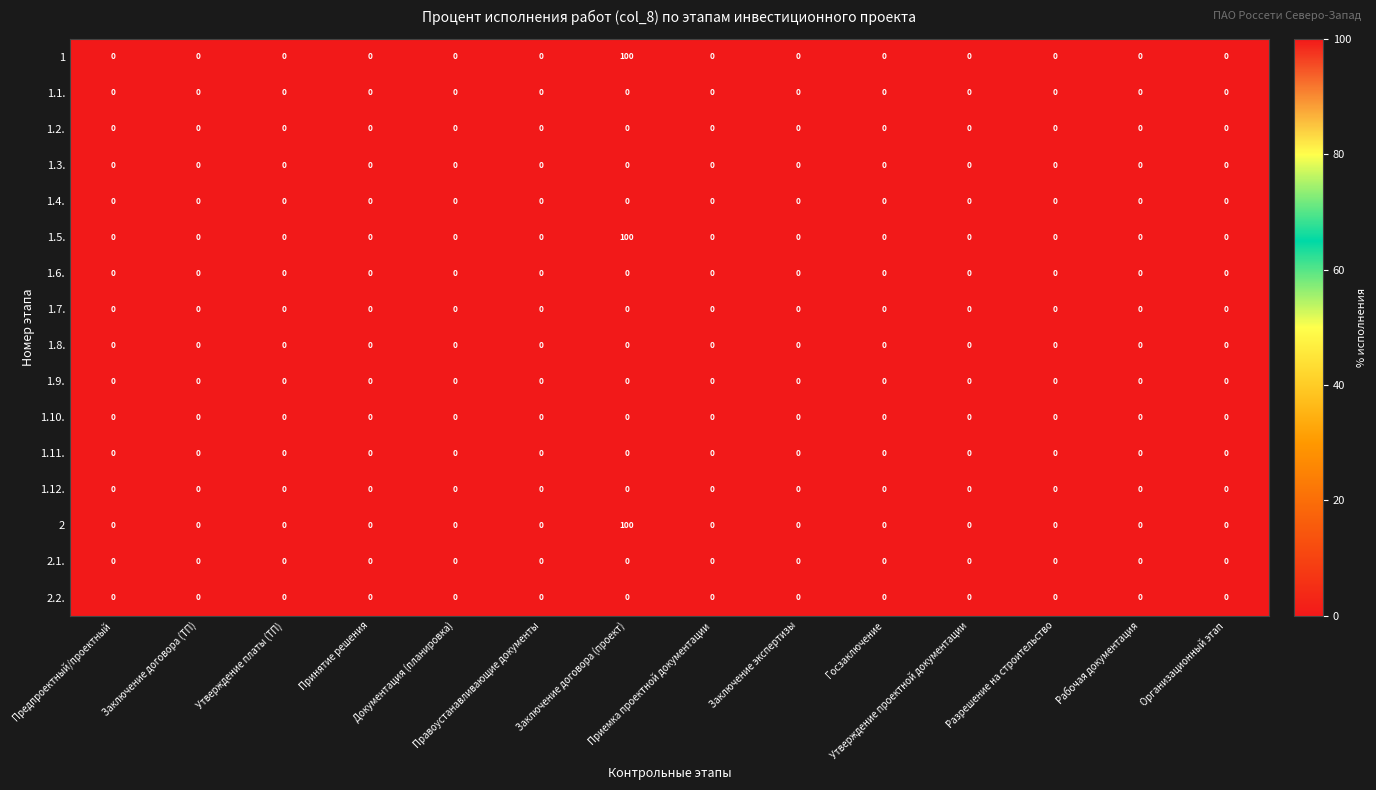

What is the sum of all 1.5. values?

100